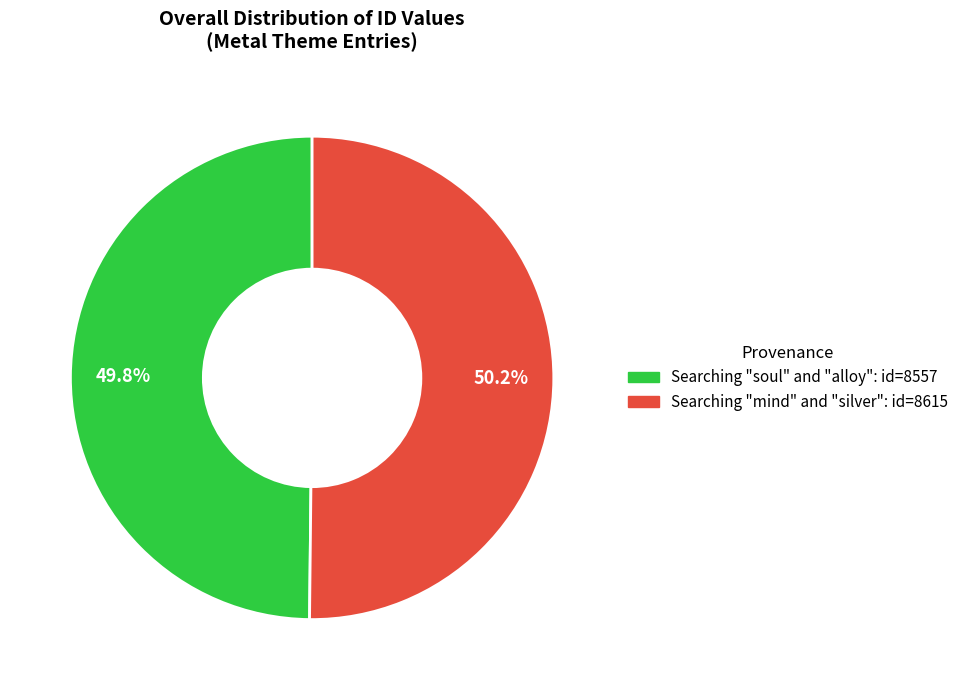

Is the sum of Searching "soul" and "alloy": id=8557 and Searching "mind" and "silver": id=8615 greater than half?

Yes